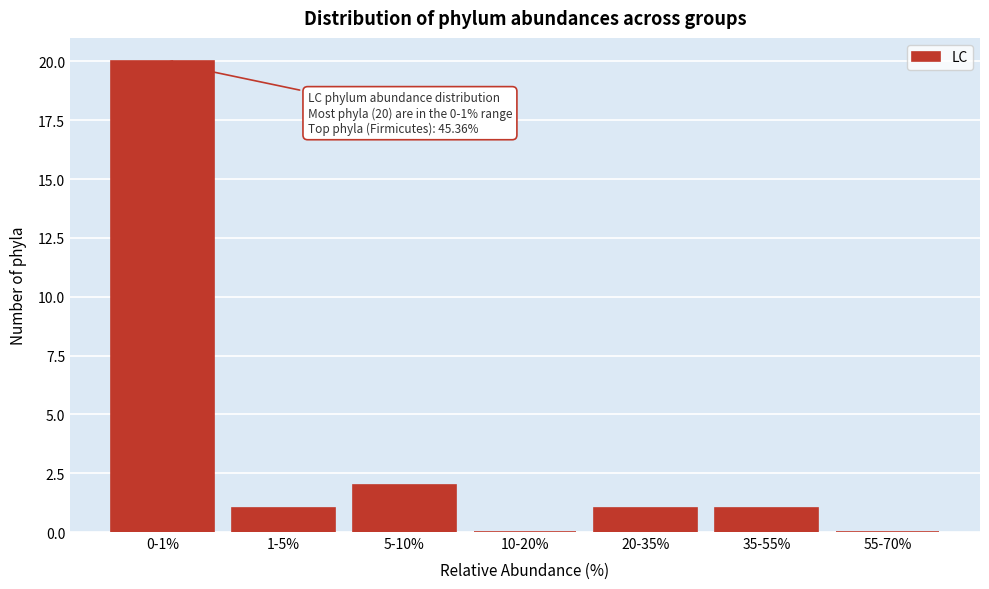

Reading left to right, what are all the values shown in this chart?

0-1%=20	1-5%=1	5-10%=2	10-20%=0	20-35%=1	35-55%=1	55-70%=0